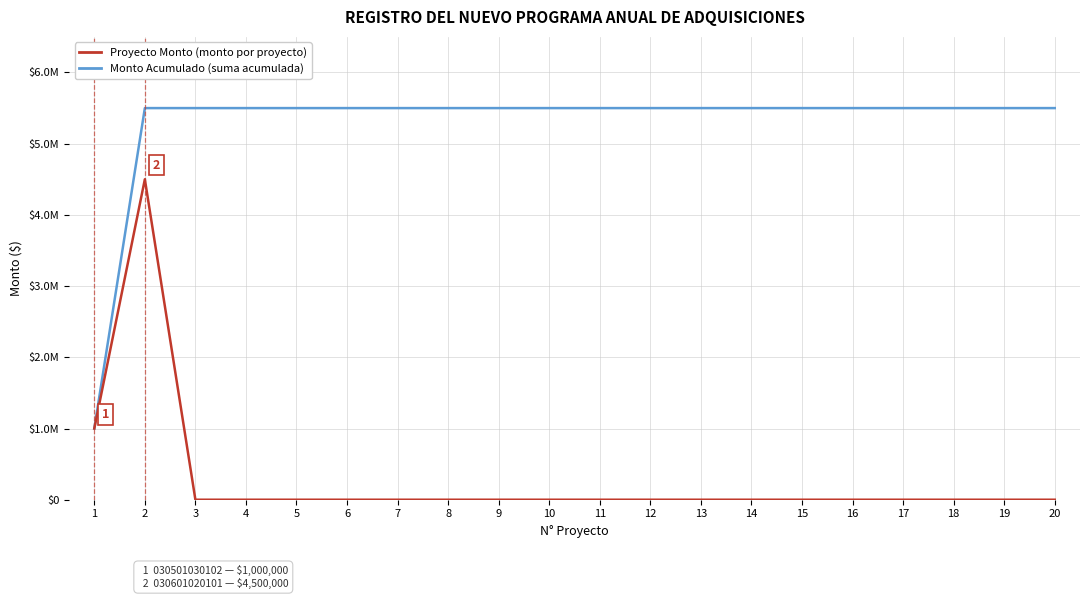

Is this an area chart (filled region under the line)?

No